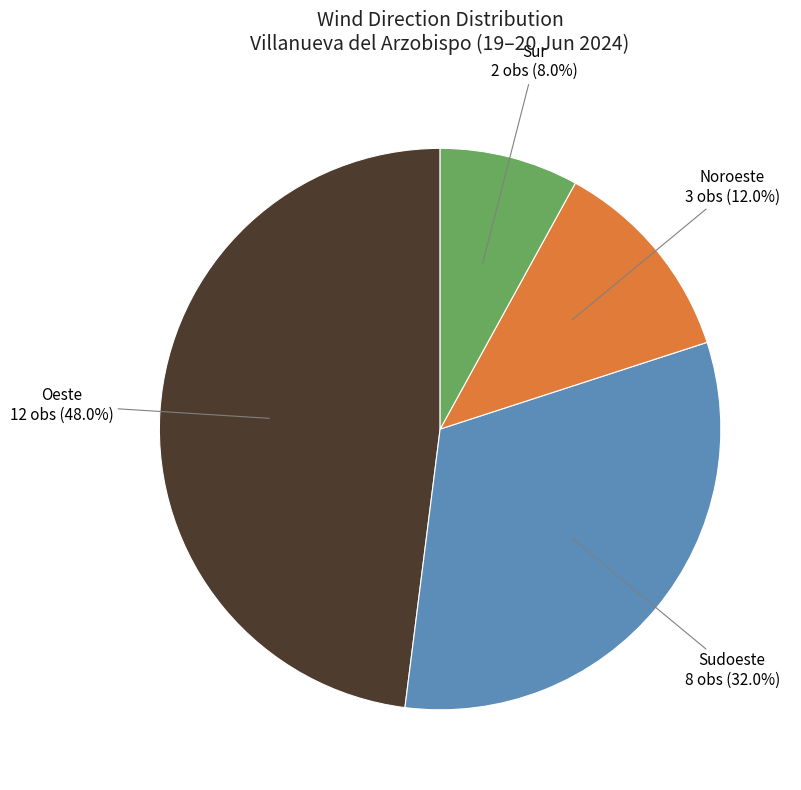

To the nearest percent, what is the combined percentage of Sudoeste and Noroeste?

44%